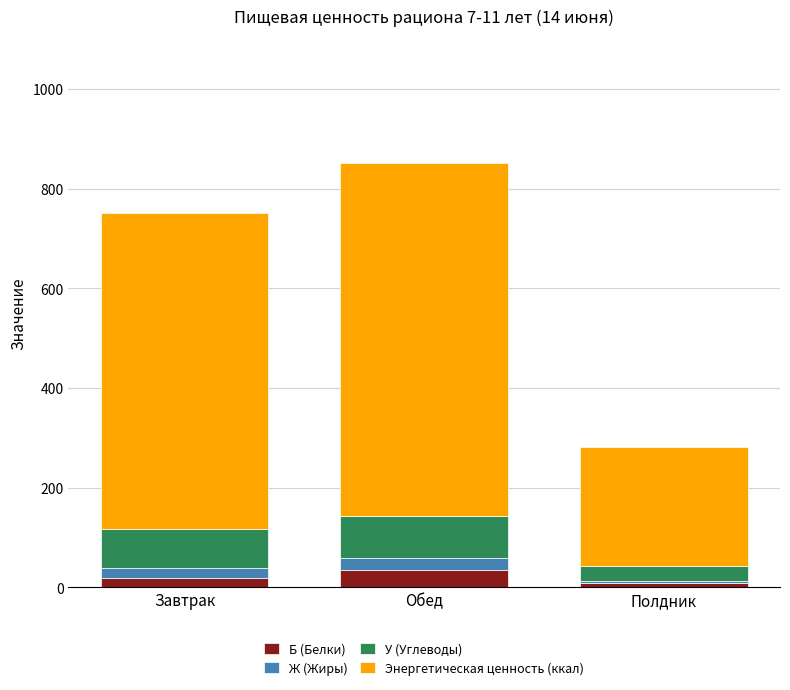

At which category is the sum across all series the highest?

Обед